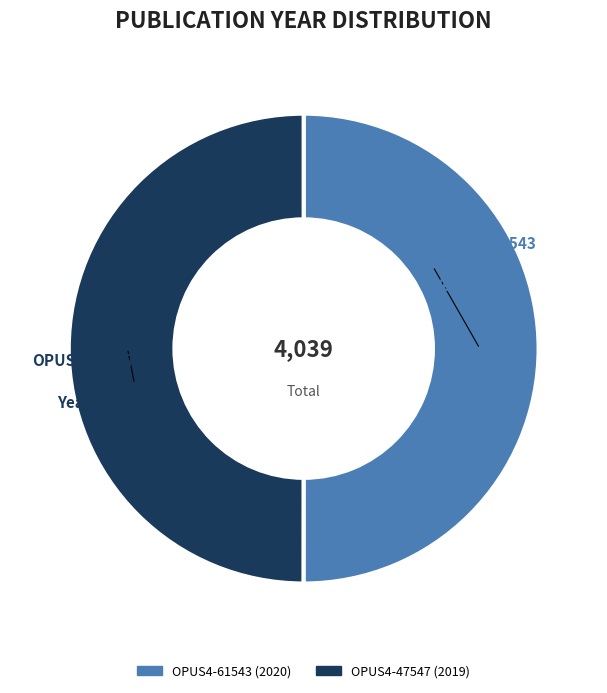

What is the ratio of the value at OPUS4-47547 (2019) to the value at OPUS4-61543 (2020)?

1.0